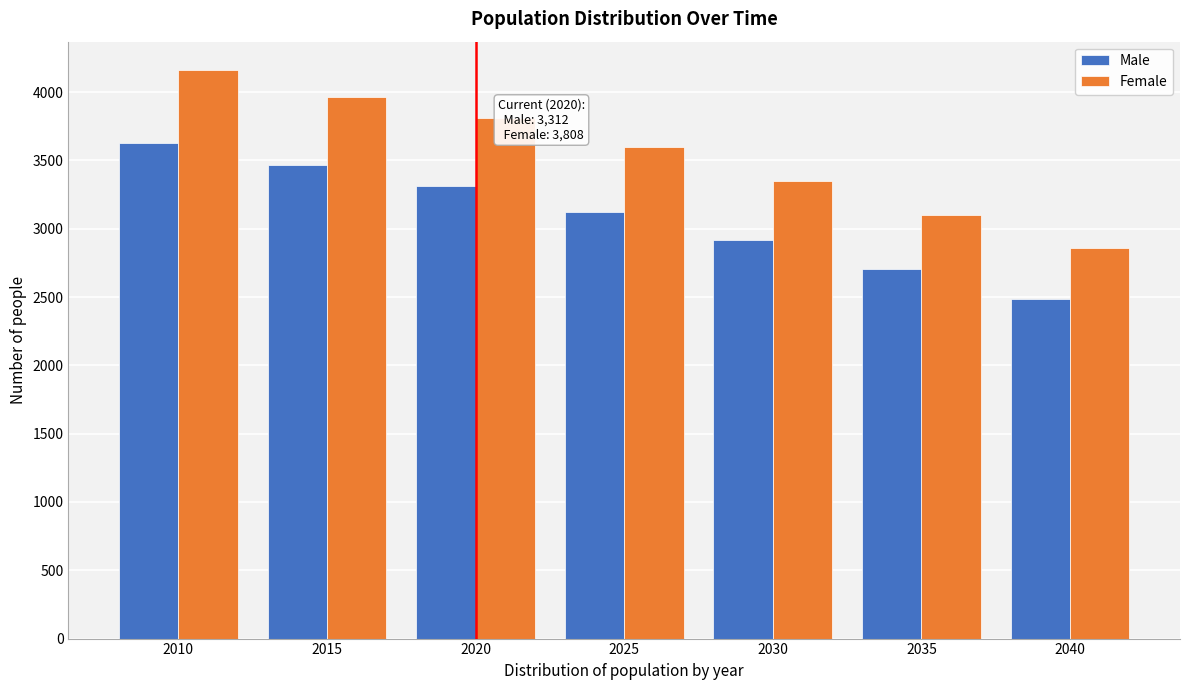

Reading left to right, transcribe all the data shown in this chart.

Male: 3628	3466	3312	3125	2918	2702	2488
Female: 4161	3963	3808	3595	3346	3097	2857